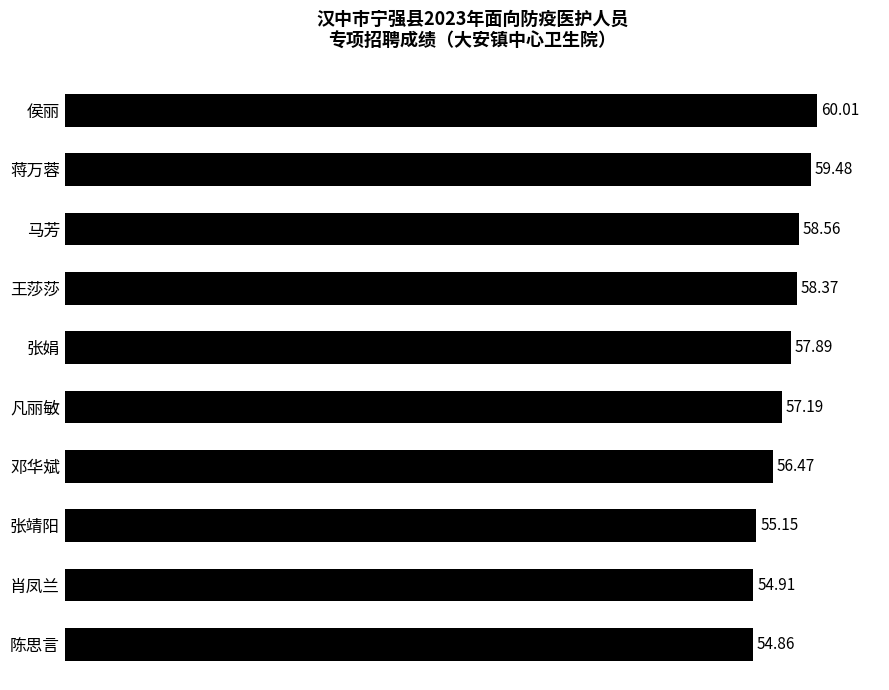

What is the change in value from 陈思言 to 蒋万蓉?

+4.6